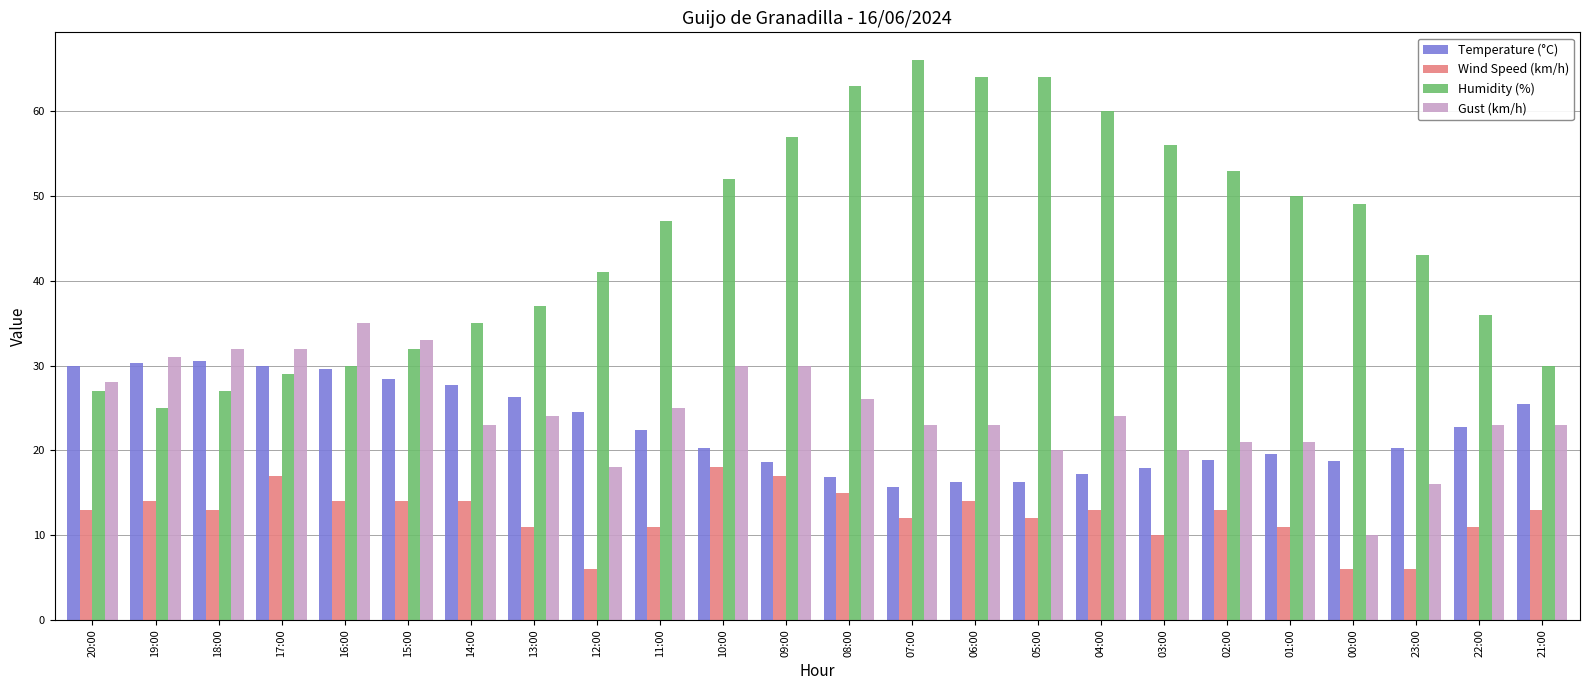

What is the smallest value displayed?

6.0